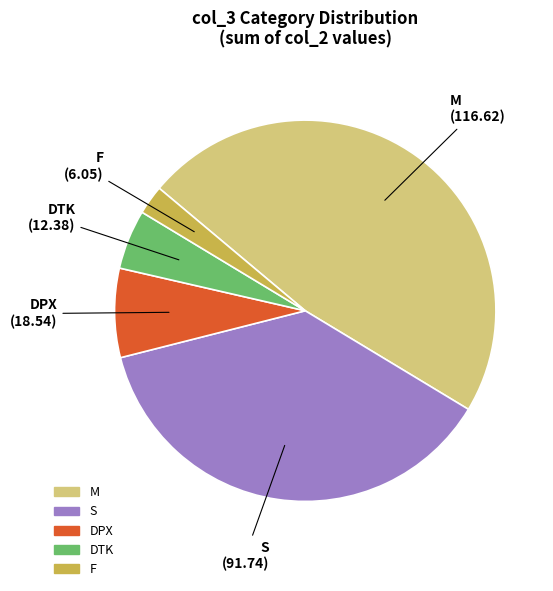

True or false: M accounts for 1% of the total.

False